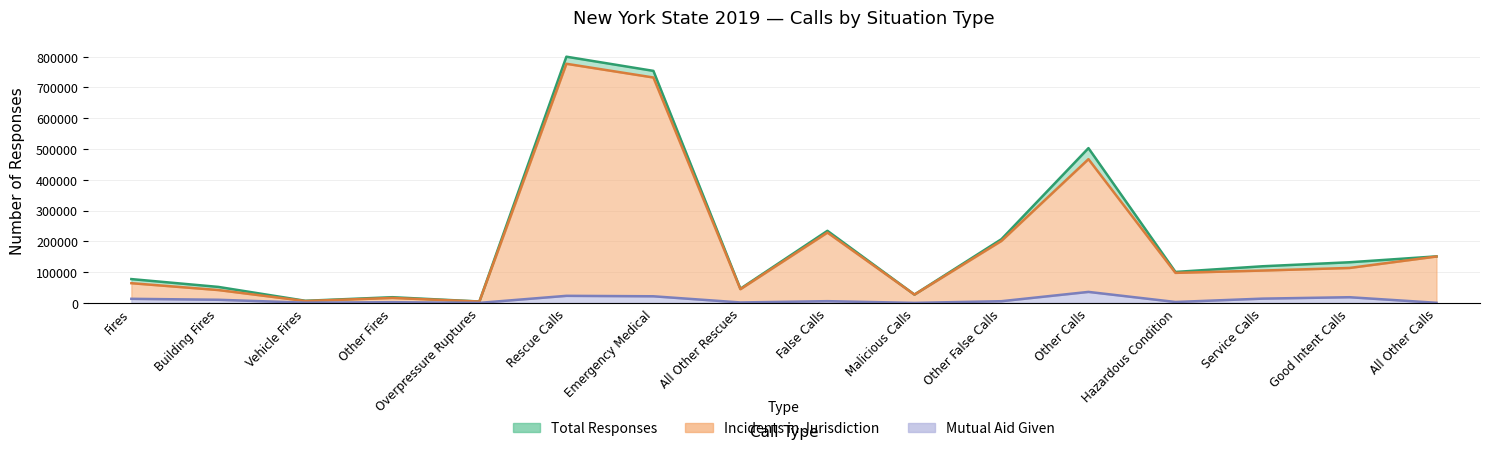

Does the chart have visible grid lines?

Yes